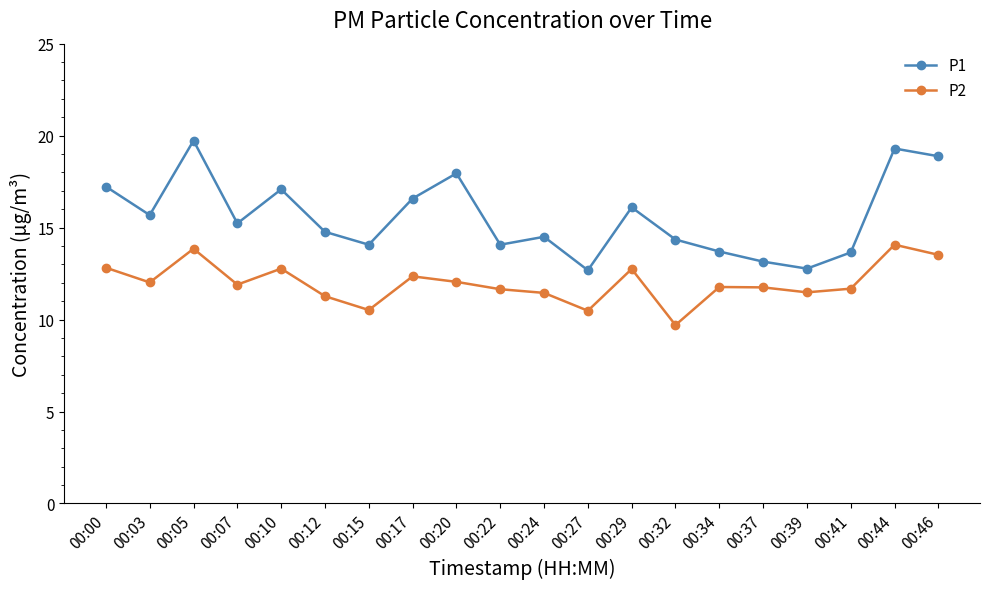

At which label does P1 reach its peak?

00:05